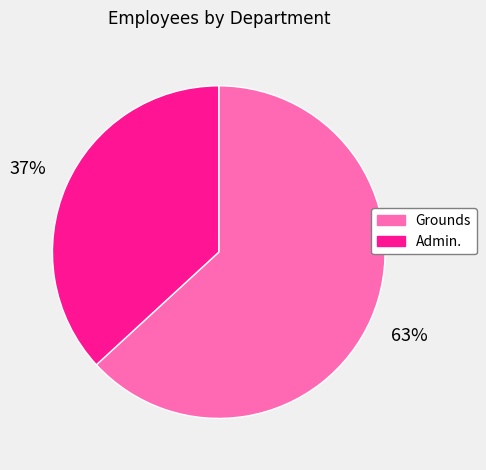

Does Grounds account for over 50% of the chart?

Yes